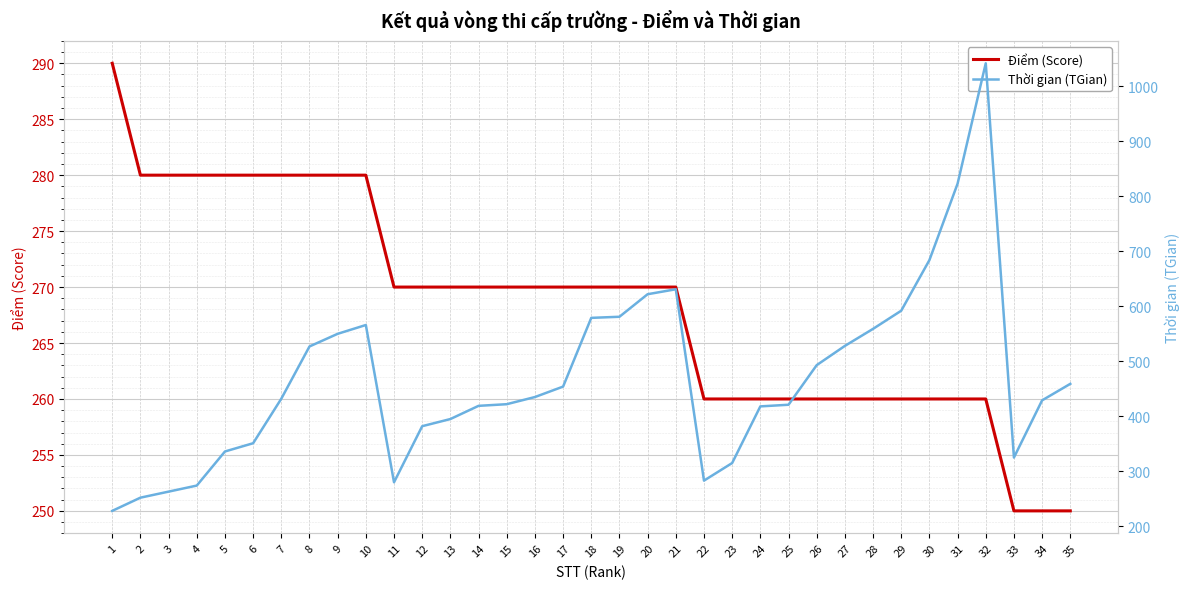

At which label is Thời gian (TGian) closest to 635?

21